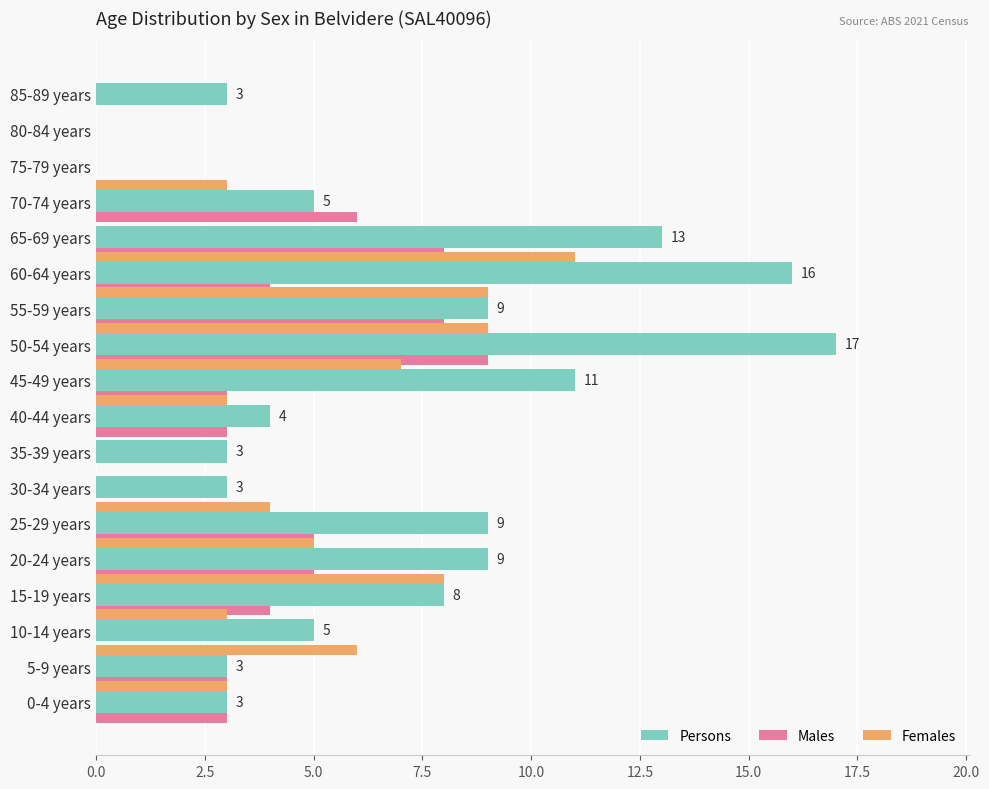

Does the chart contain any negative values?

No